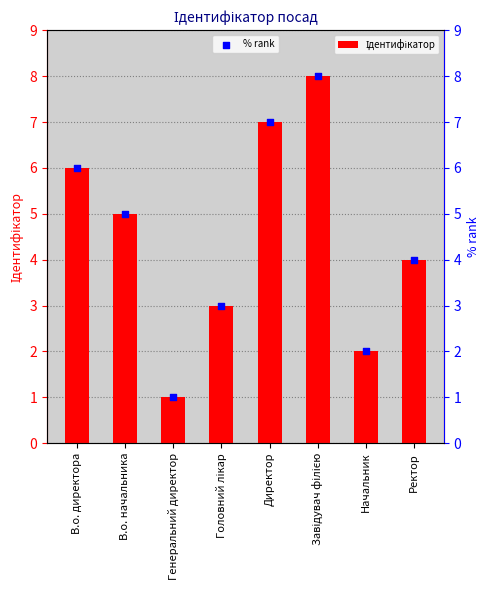

What is the total value across all series at В.о. директора?

12